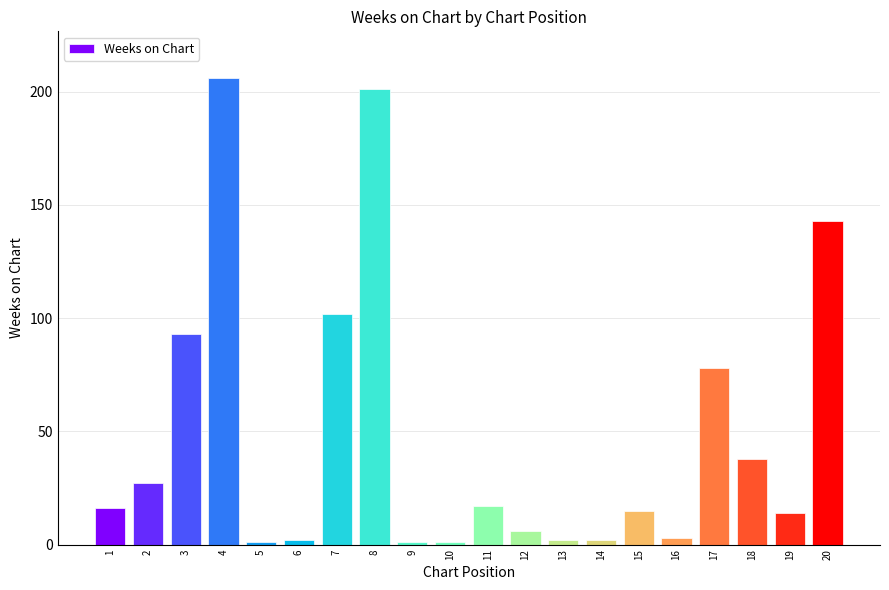

The value at 18 is 38. True or false?

True